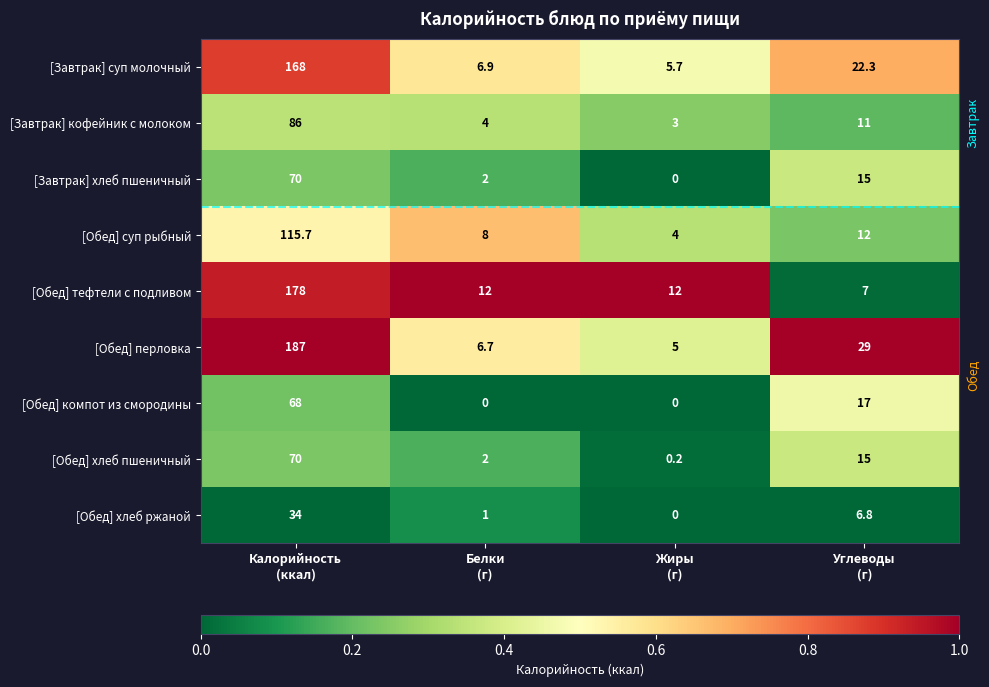

Which series has the largest range (max minus min)?

[Обед] перловка